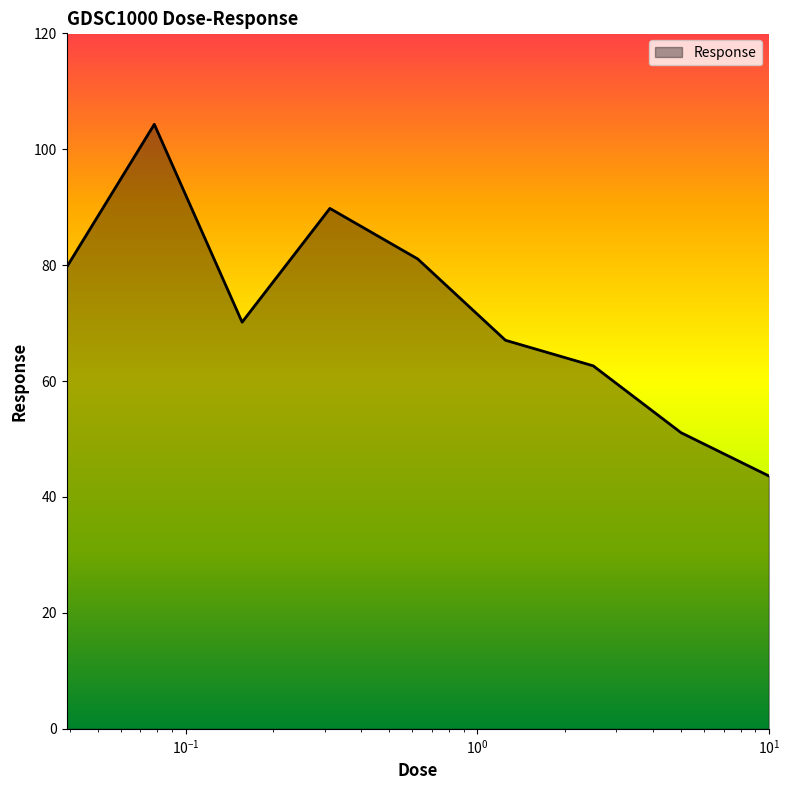

What is the difference between the maximum and minimum values?

60.7